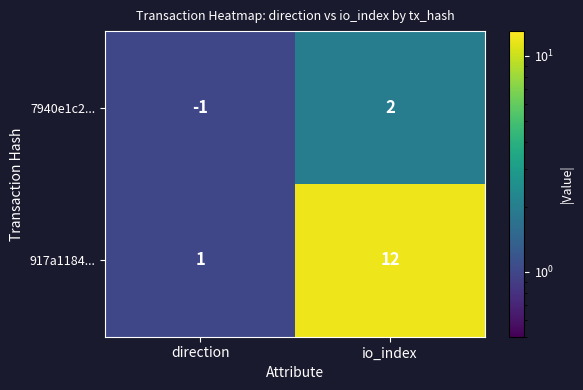

How many series are shown in this chart?

2